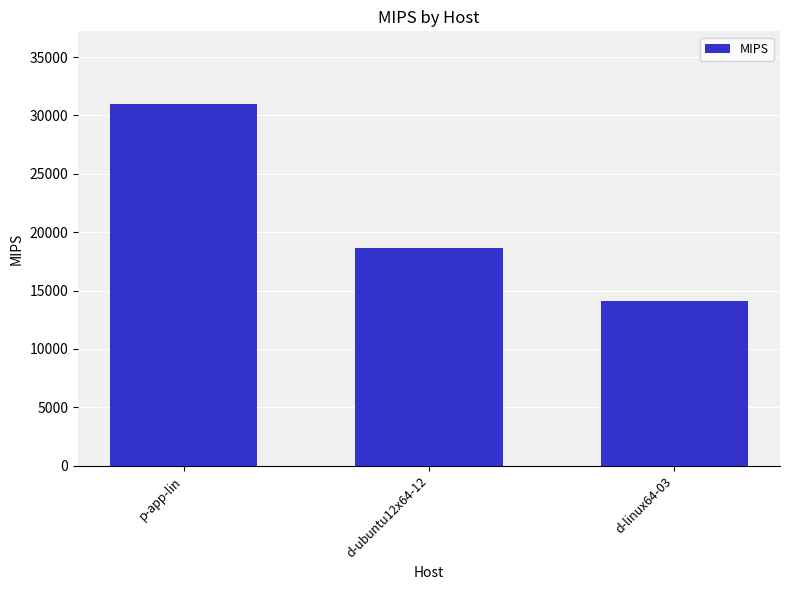

What is the value of the 2nd bar from the left?

18664